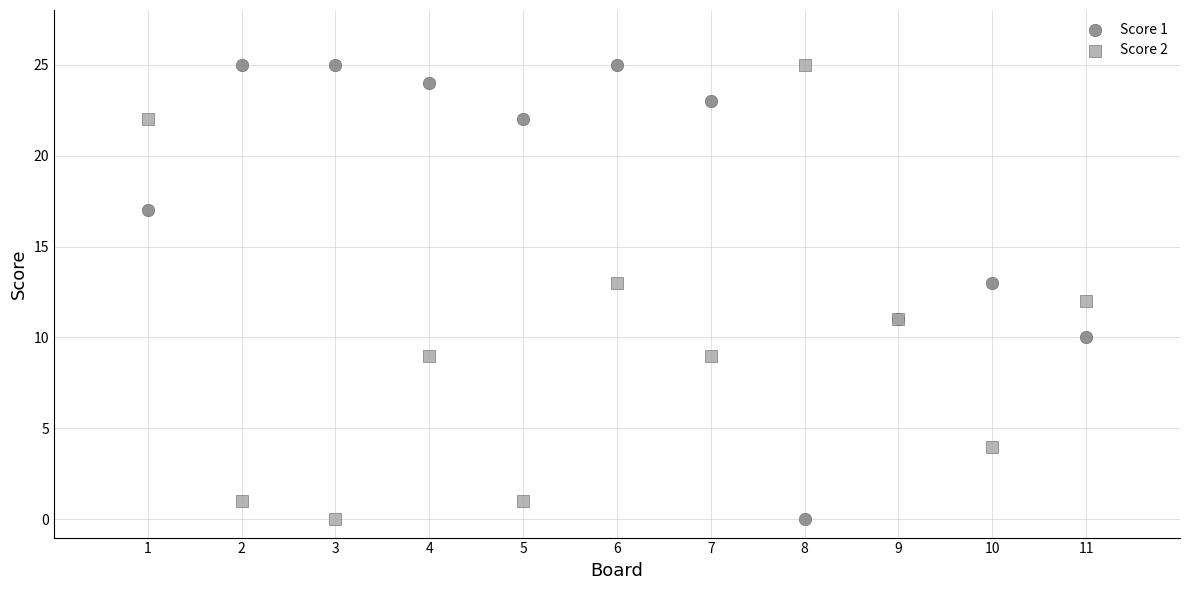

What is the X range (max minus min) for the scatter plot?

10